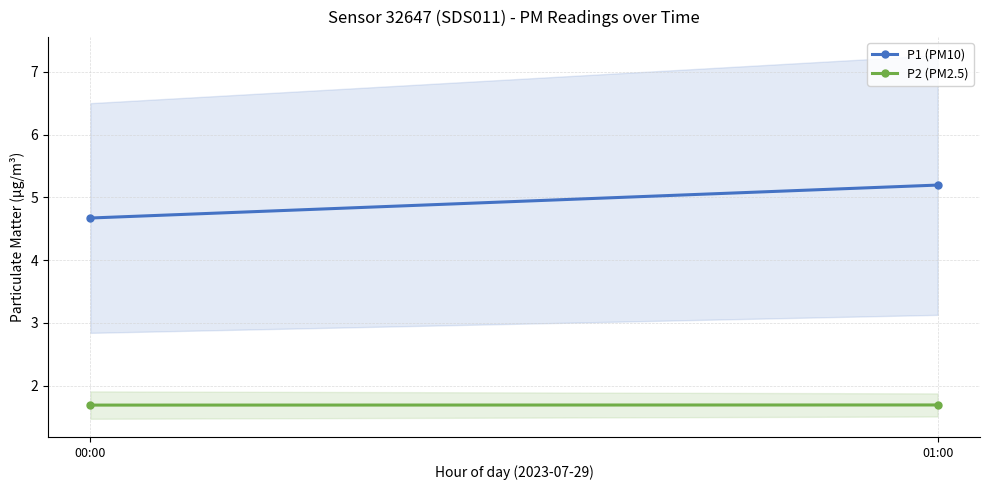

The P1 (PM10) series shows 5.2 at 01:00. True or false?

True